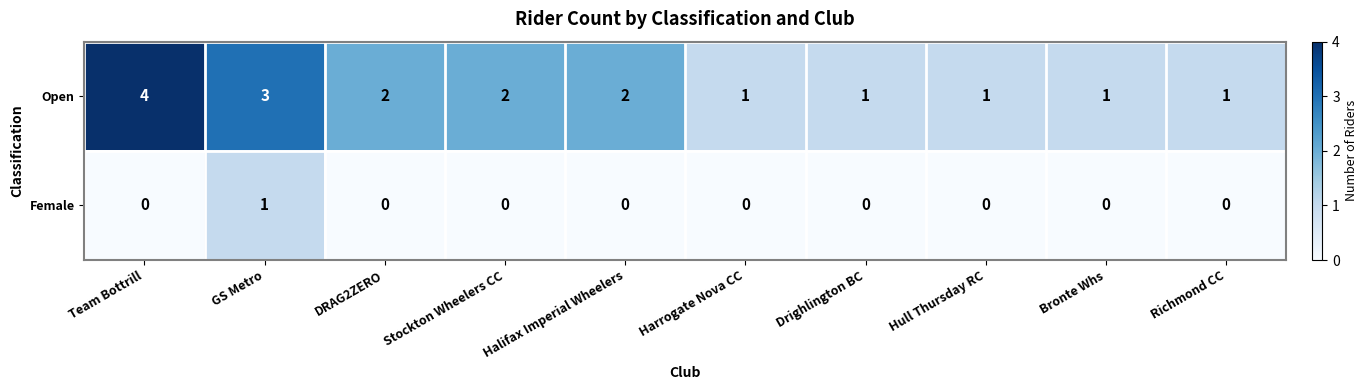

List the series in order of their peak value, highest first.

Open, Female